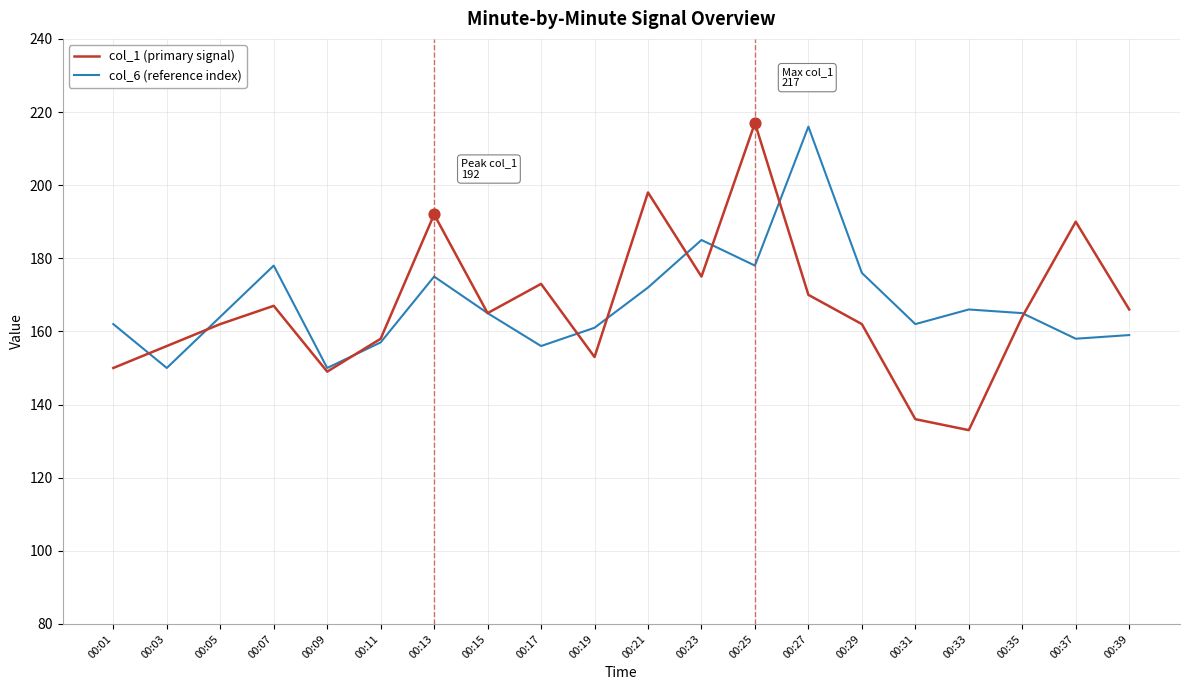

Which series has the largest range (max minus min)?

col_1 (primary signal)